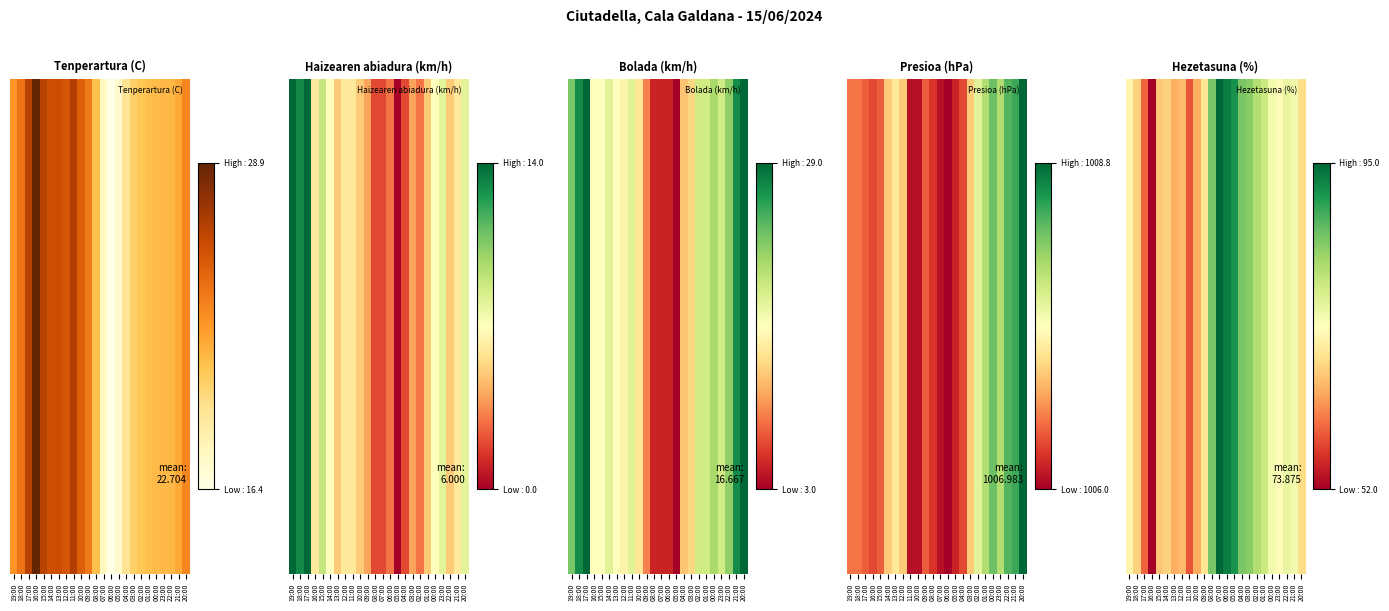

List the labels in order of value, smallest first.

16:00, 11:00, 17:00, 13:00, 10:00, 12:00, 15:00, 18:00, 14:00, 20:00, 09:00, 19:00, 23:00, 00:00, 21:00, 22:00, 01:00, 02:00, 03:00, 08:00, 04:00, 05:00, 06:00, 07:00